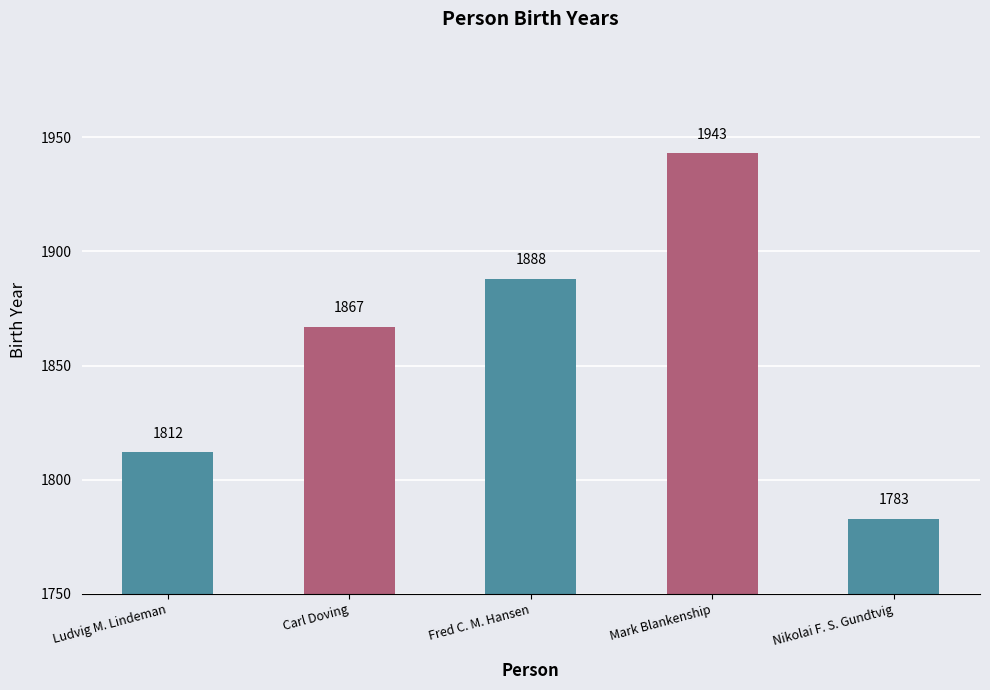

How many distinct data groups are displayed?

1